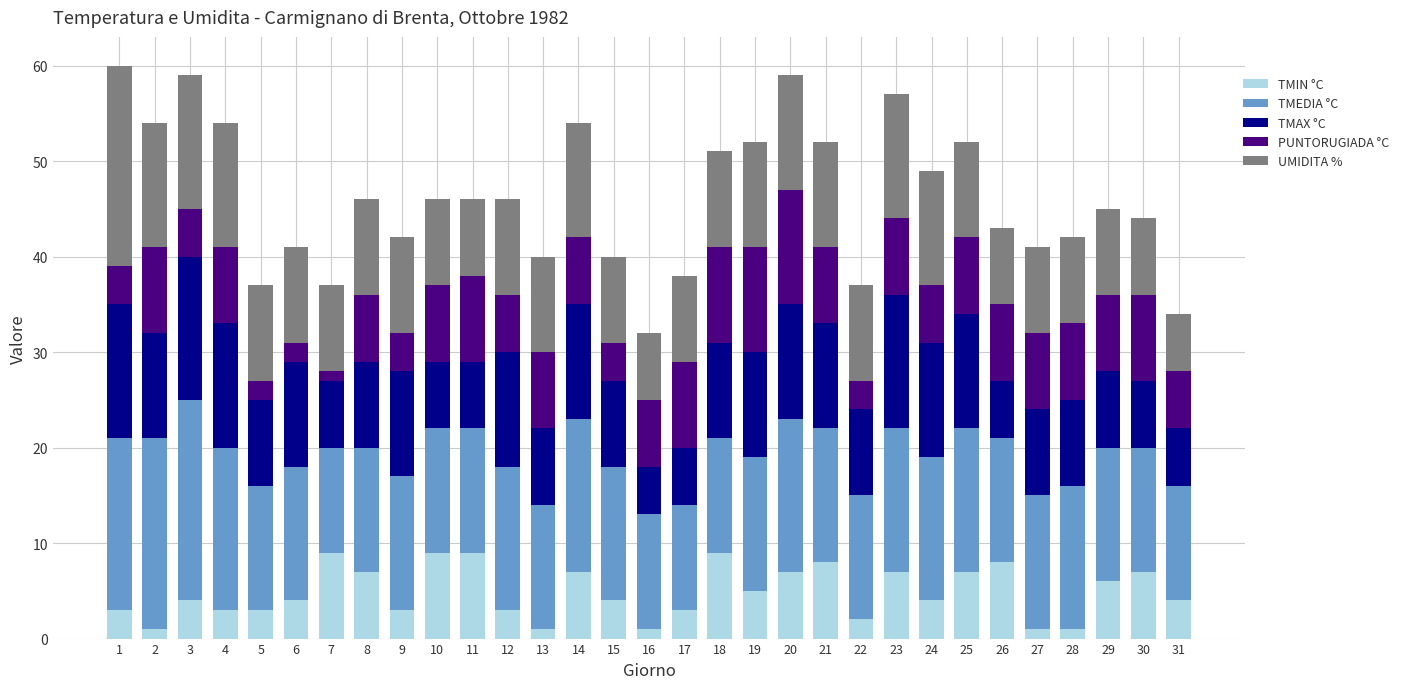

Is it true that TMIN °C equals 7 at 14?

True